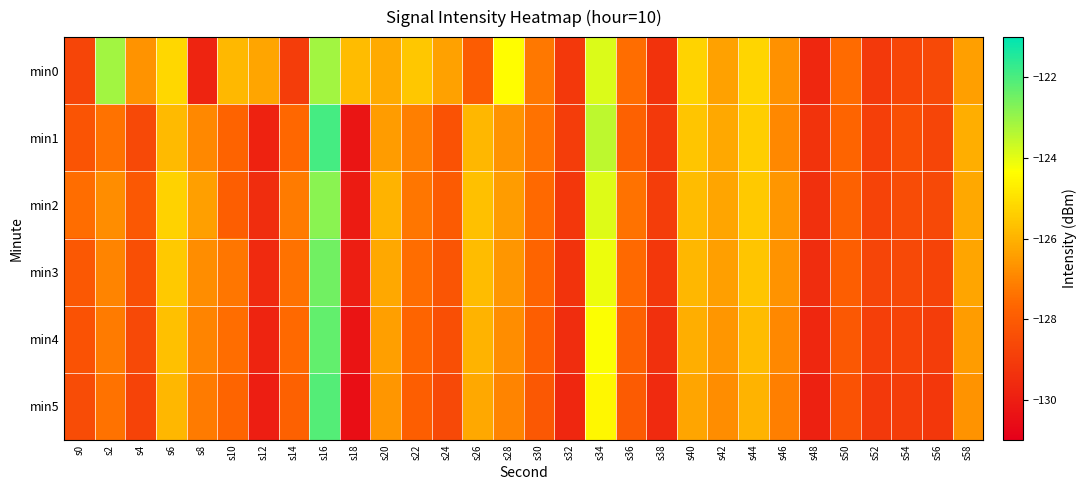

What is the difference between the highest and lowest values at s12?

3.7